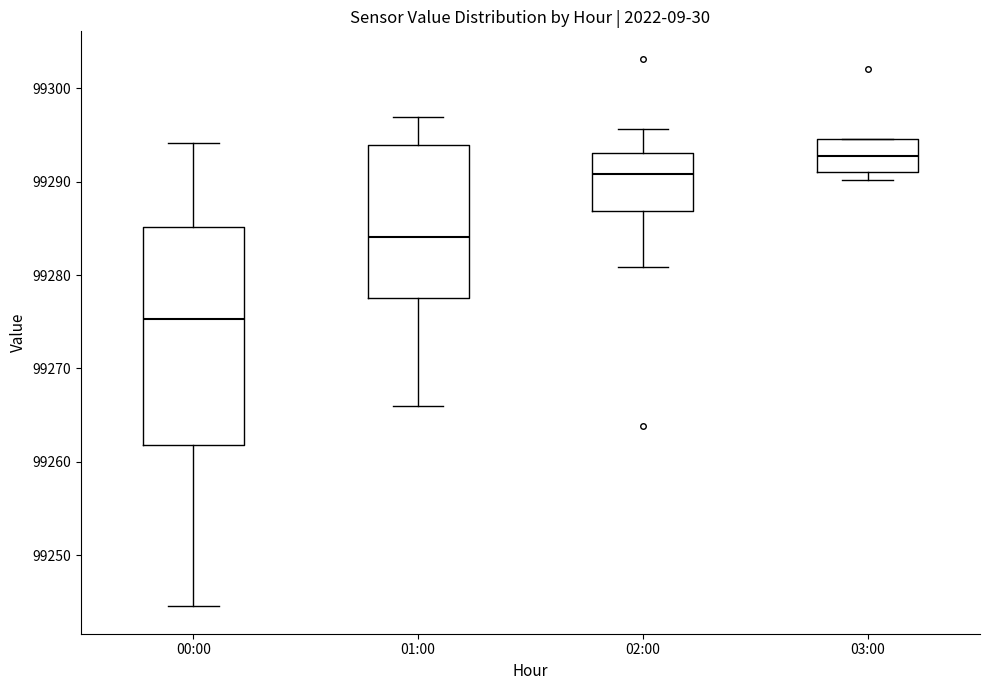

Reading left to right, transcribe this box plot: for each box, give where its median line is, the range the box spans, and where its two whiskers end, as read against the y-axis. The values are not printed on the chart, so give them approximately, as read against the axis.

00:00: median 99275, box 99262 to 99285, whiskers 99245 to 99294
01:00: median 99284, box 99278 to 99294, whiskers 99266 to 99297
02:00: median 99291, box 99287 to 99293, whiskers 99281 to 99296
03:00: median 99293, box 99291 to 99295, whiskers 99290 to 99295